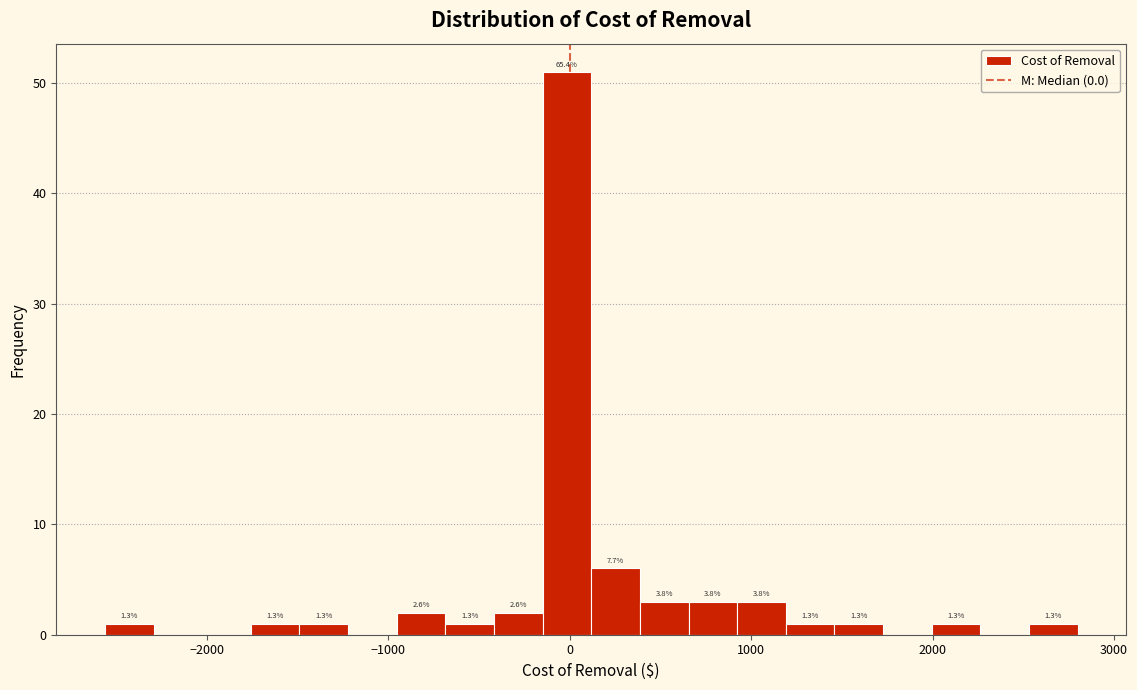

Around what value on the x-axis is the tallest bar? Give the approximate position of its centre, as read against the axis.

0